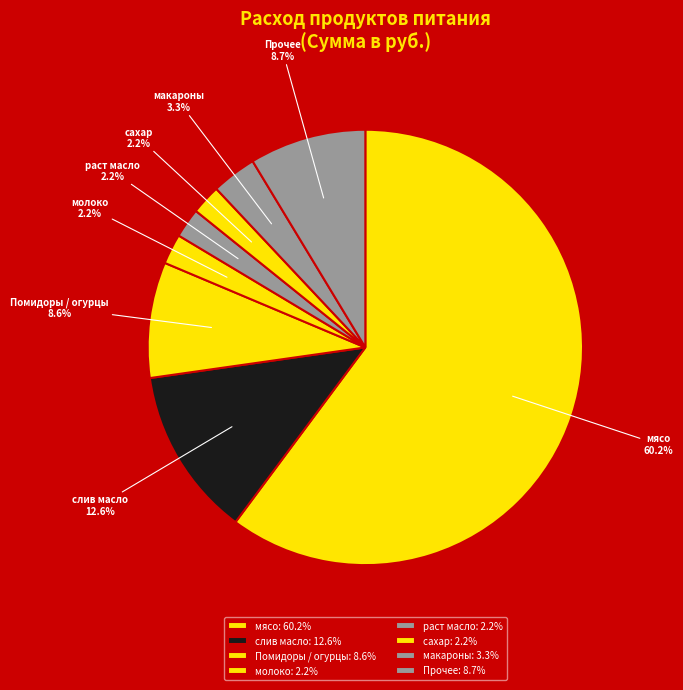

Between сахар and Прочее, which is larger?

Прочее